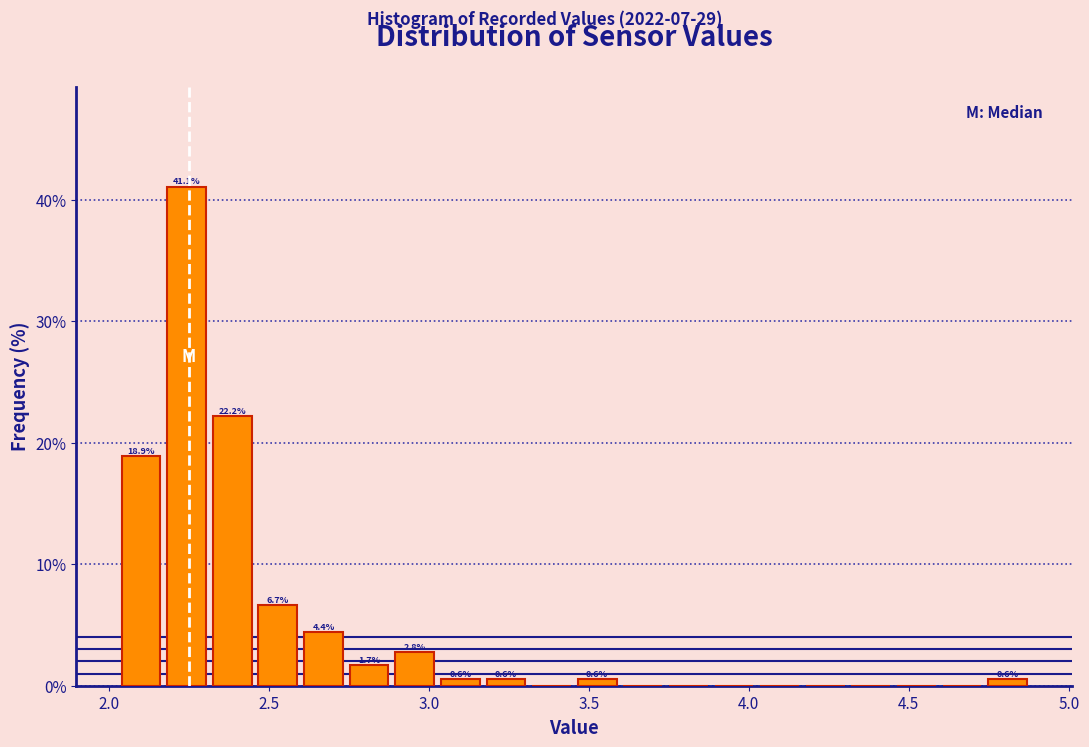

Read against the x-axis, roughly where is the centre of the tallest bar?

2.25